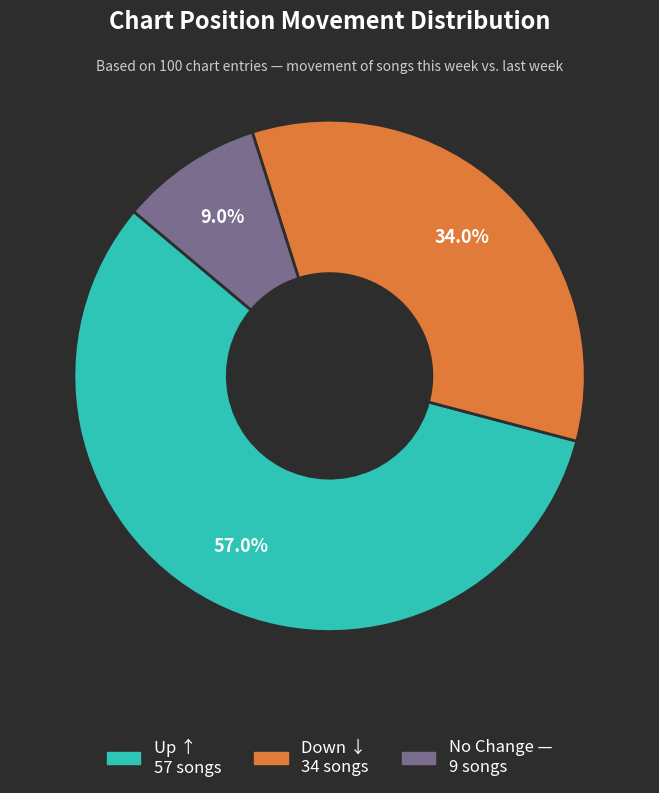

Is there any slice that represents more than half of the pie?

Yes